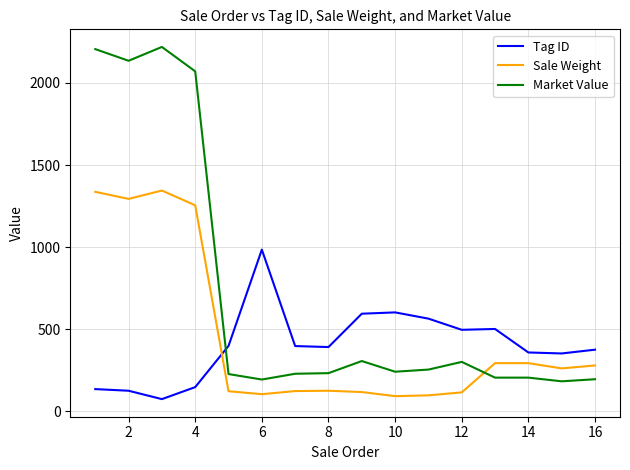

What is the maximum value for Tag ID?

985.0